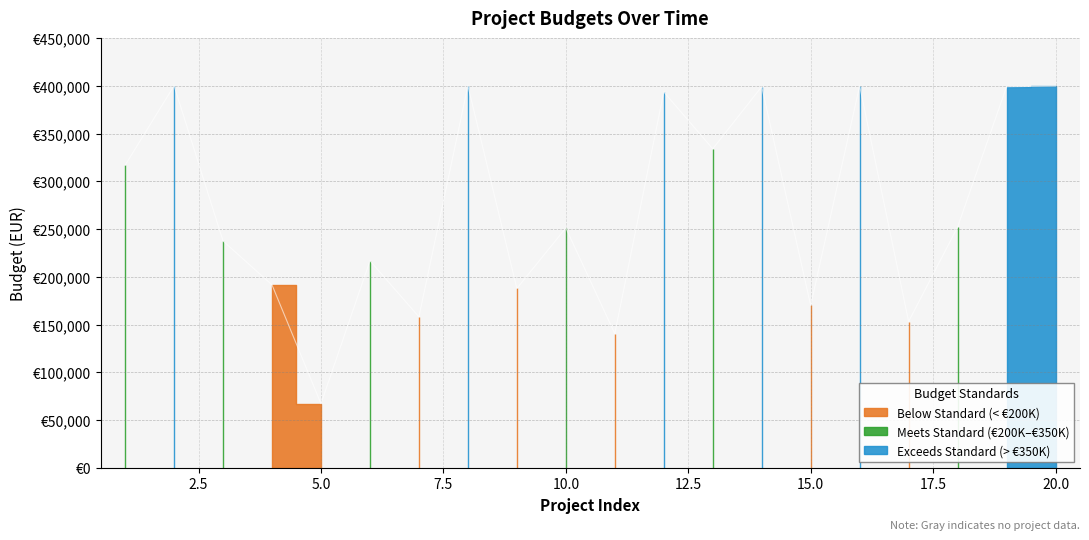

True or false: the data shows 98614.2 at 5.0.

False